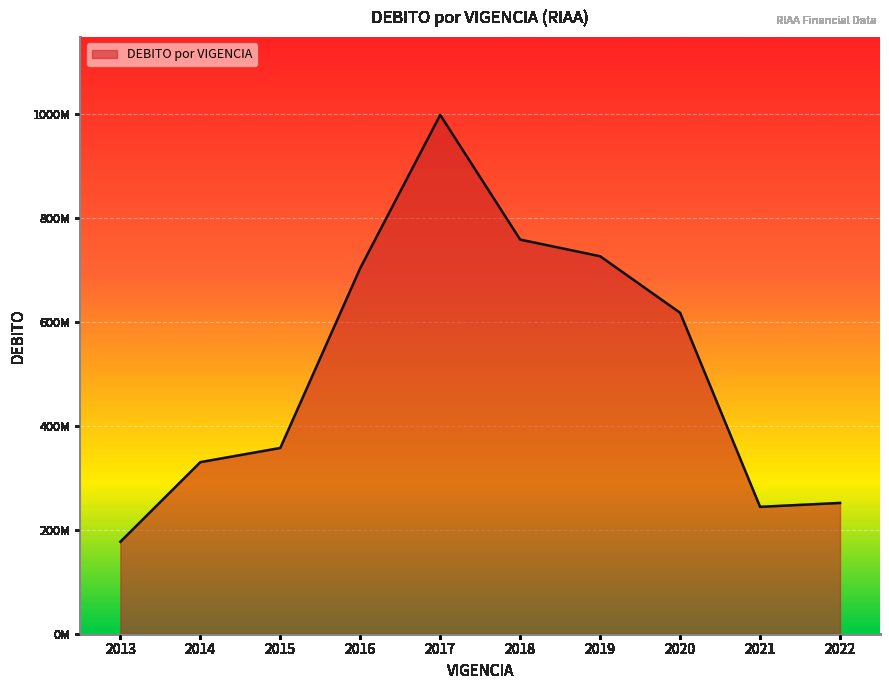

What is the minimum value shown in the chart?

176979490